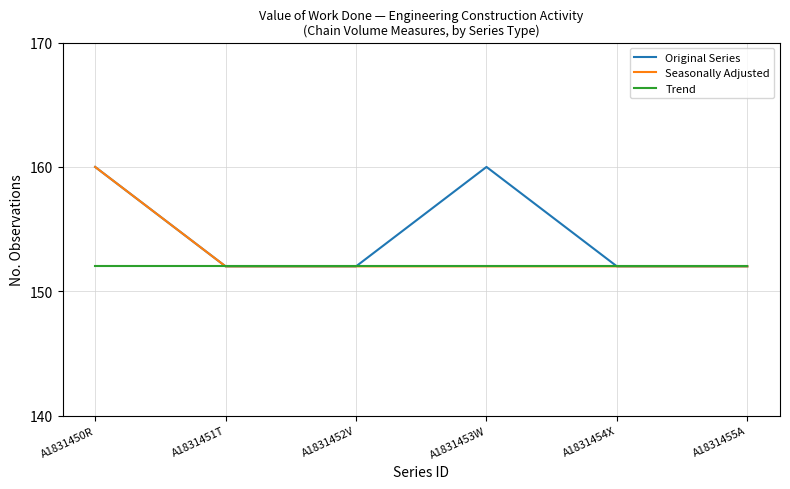

Reading left to right, transcribe all the data shown in this chart.

Original Series: 160	152	152	160	152	152
Seasonally Adjusted: 160	152	152	152	152	152
Trend: 152	152	152	152	152	152